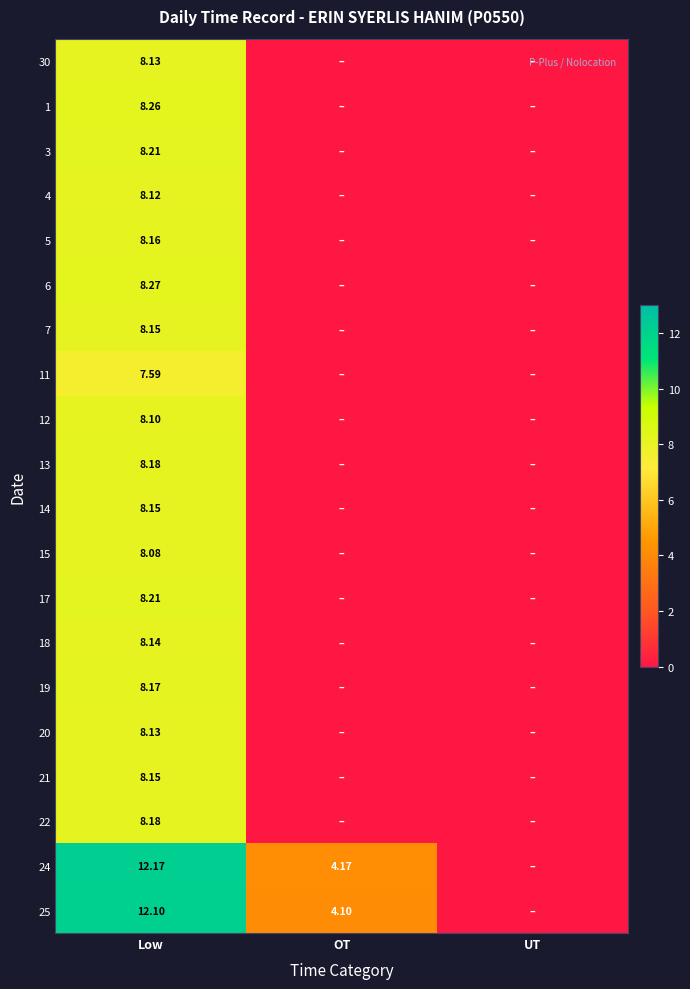

Which category has the lowest value in the 6 series?

OT